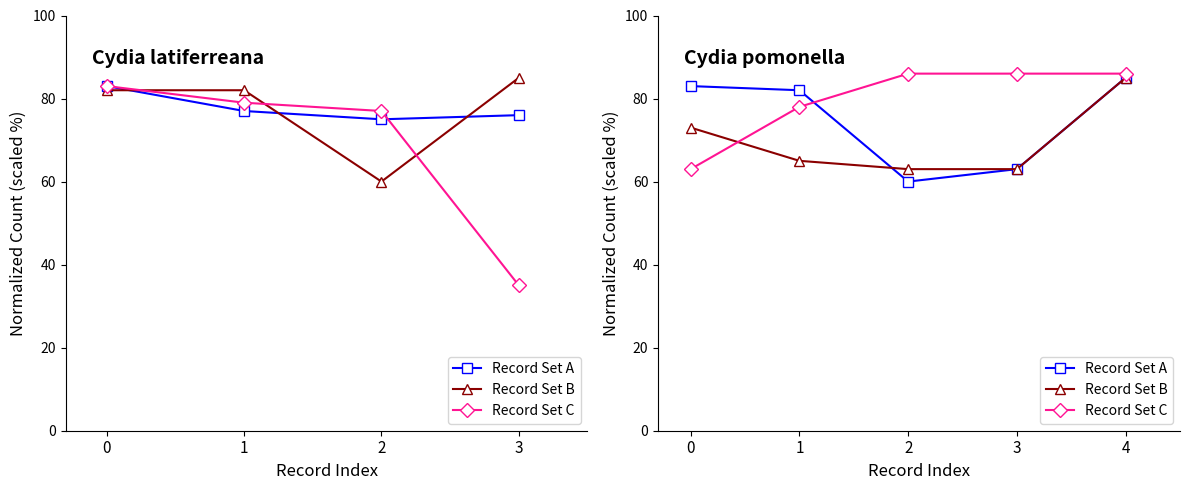

Which series has the largest total across all categories?

Record Set C